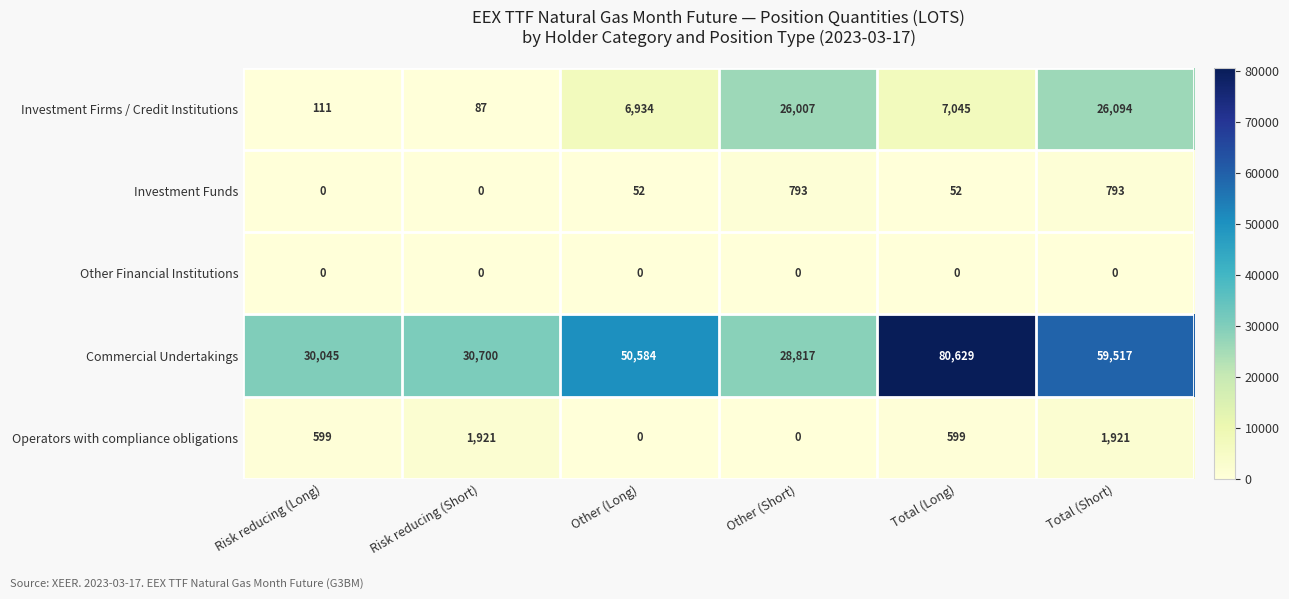

What is the minimum value for Commercial Undertakings?

28817